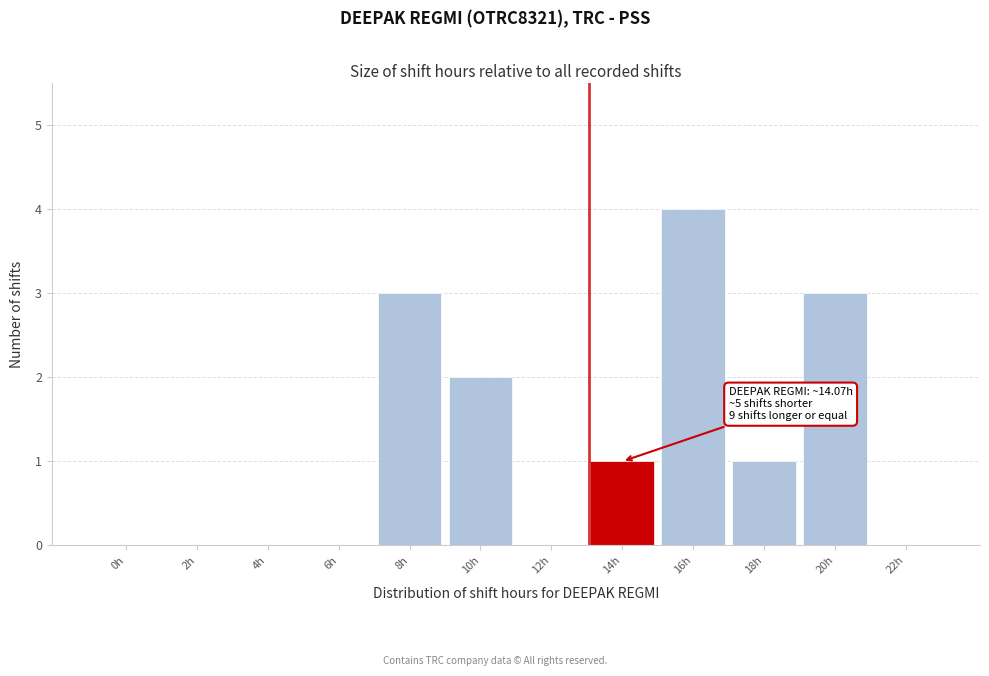

Reading left to right, list all the values displayed in this chart.

0h=0	2h=0	4h=0	6h=0	8h=3	10h=2	12h=0	14h=1	16h=4	18h=1	20h=3	22h=0